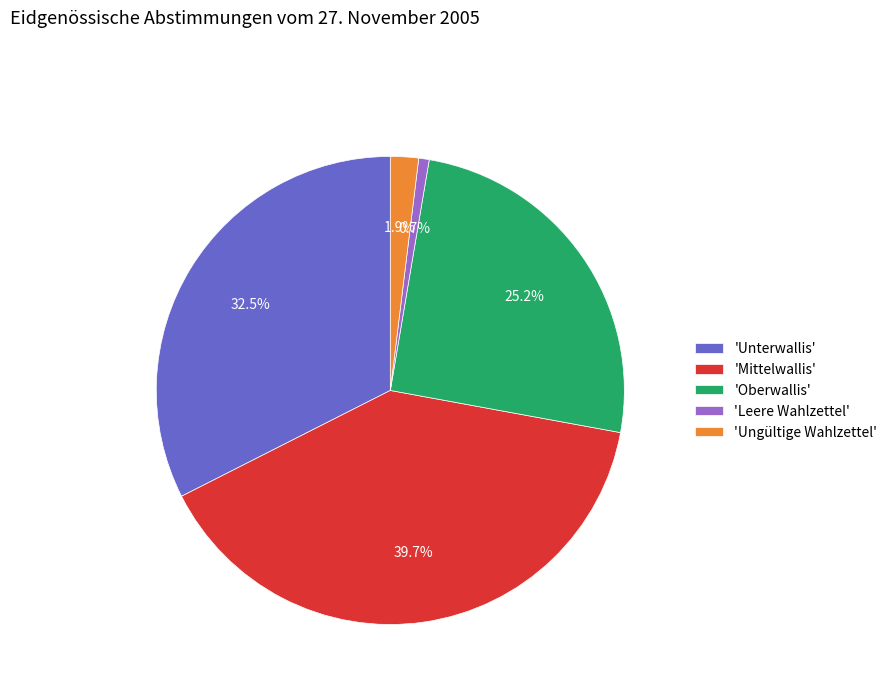

Is there a majority slice in this chart?

No